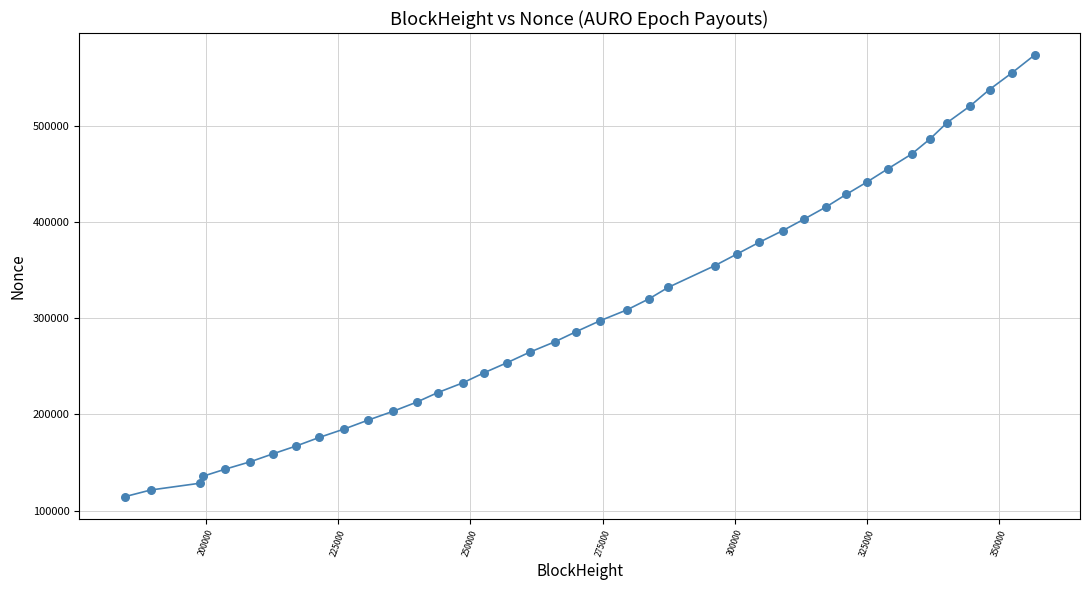

What is the range of X values (max minus min)?

172102